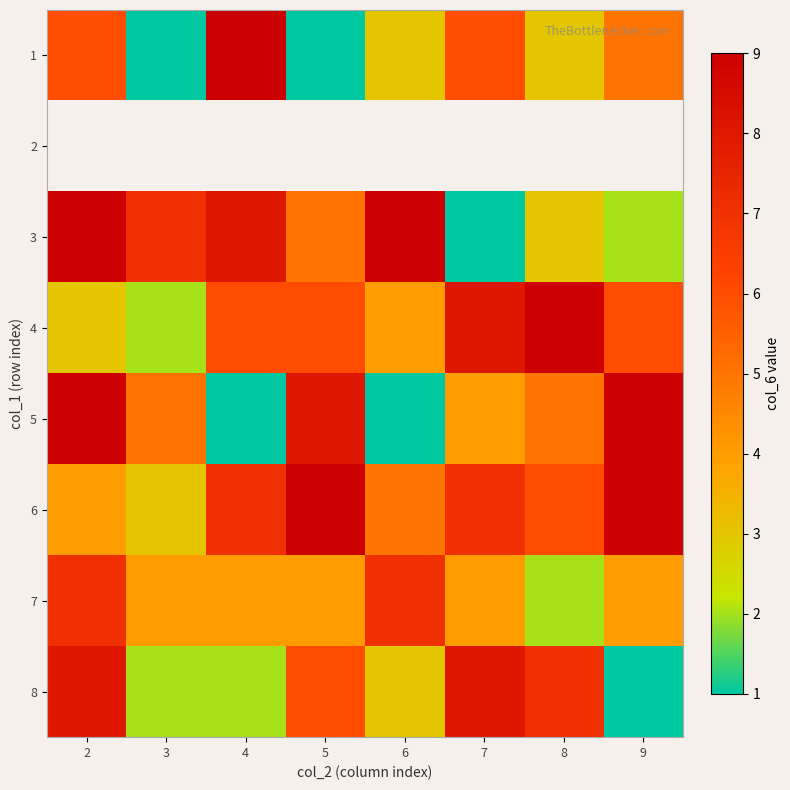

At how many categories does at least one series exceed 5?

8